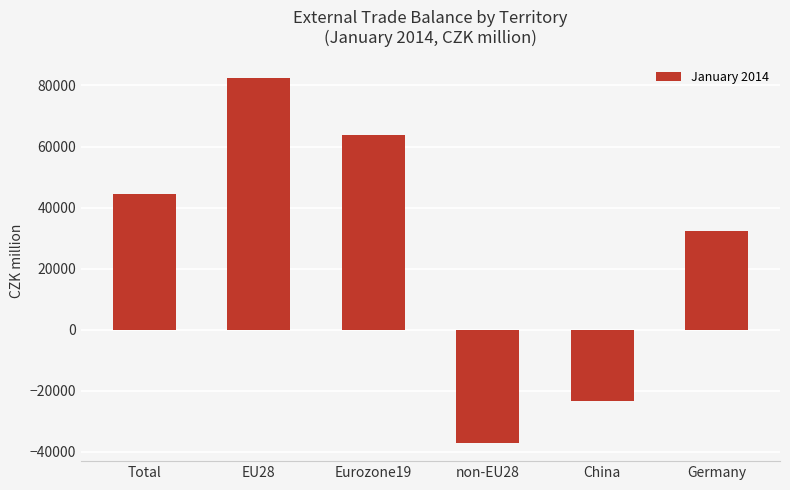

Does the chart contain any negative values?

Yes